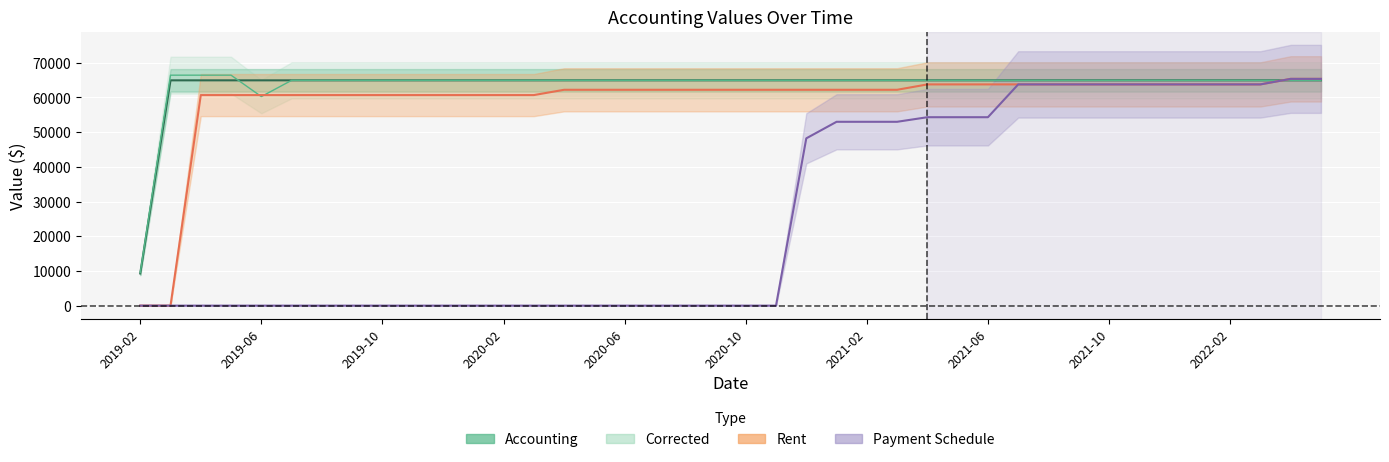

True or false: Rent and Accounting intersect in this chart.

True